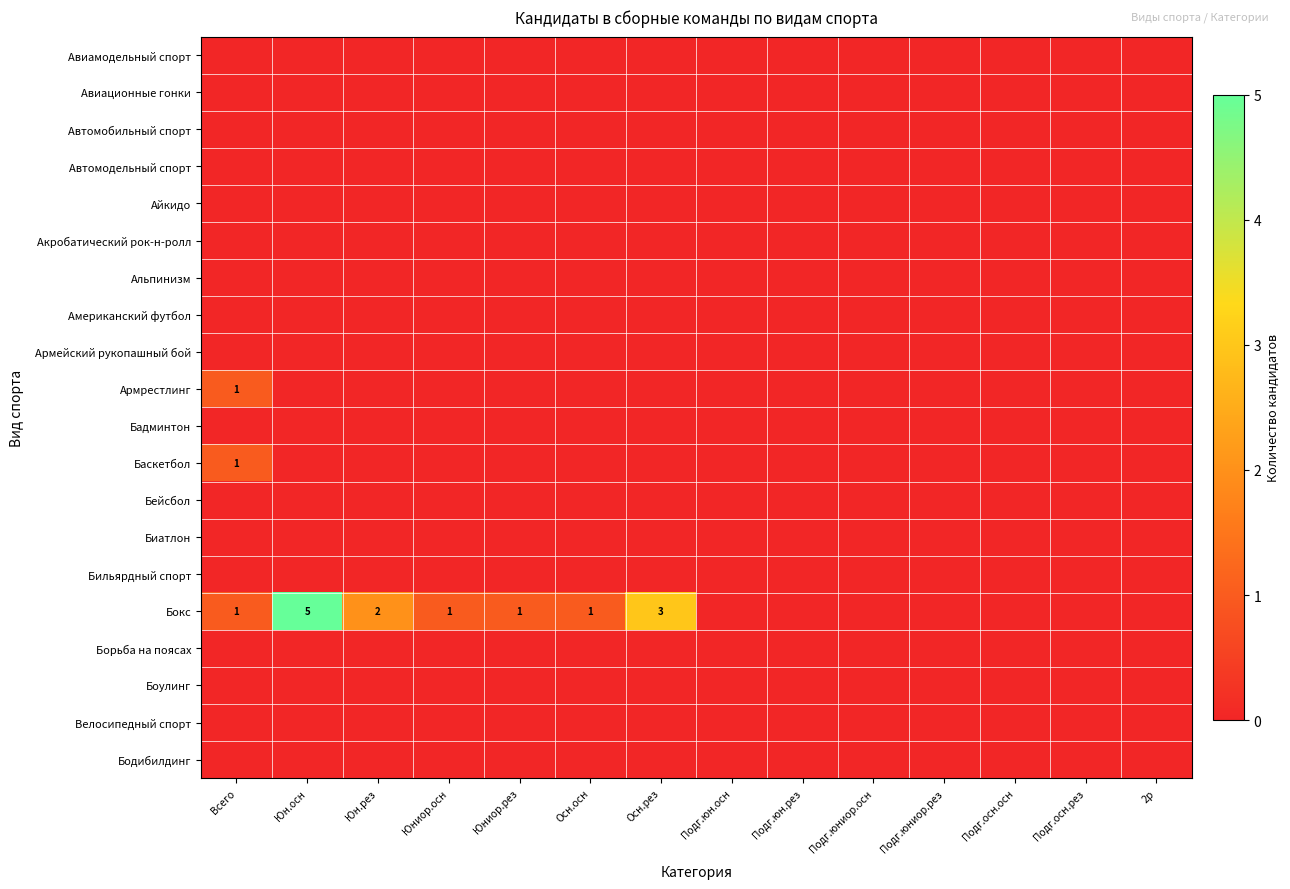

At which category is the sum across all series the highest?

Юн.осн